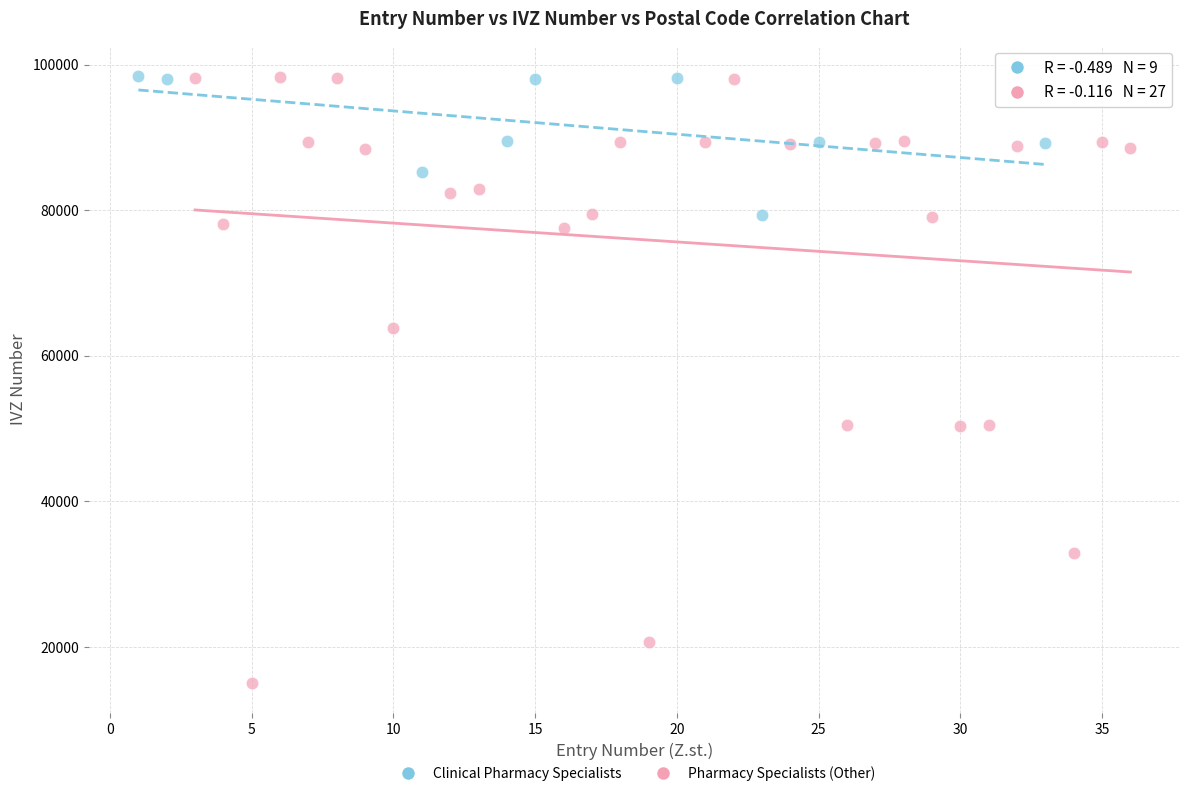

Which series contains the lowest Y value?

Pharmacy Specialists (Other)